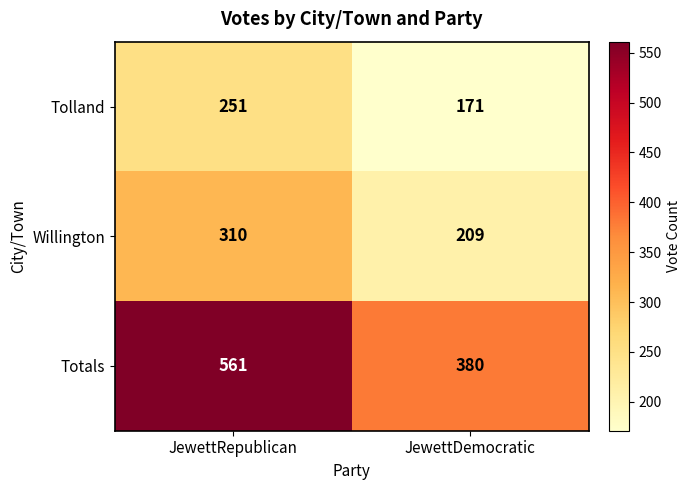

Between JewettRepublican and JewettDemocratic, which series saw the biggest shift?

Totals